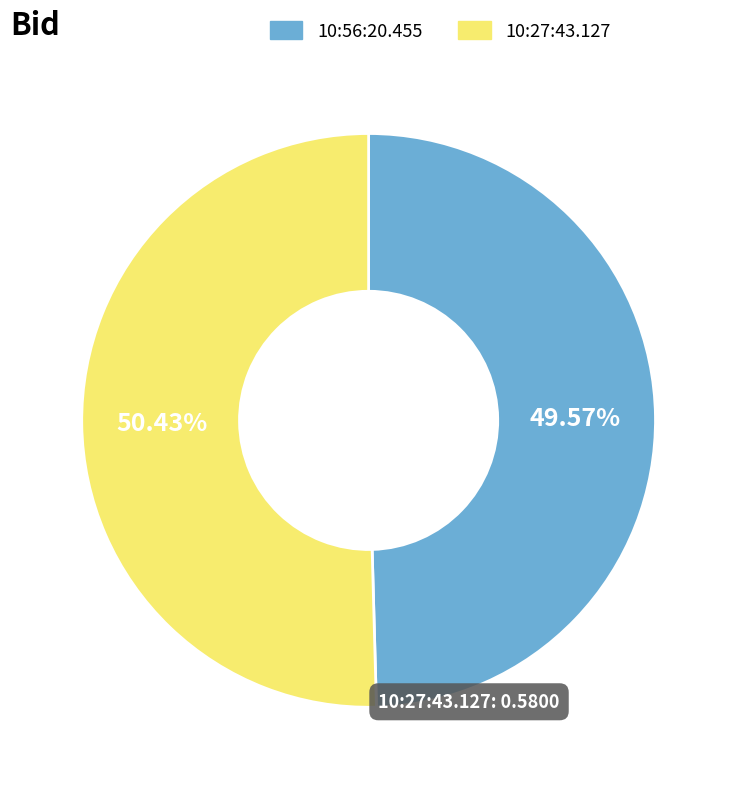

To the nearest percent, what percentage of the pie is 10:27:43.127?

50%